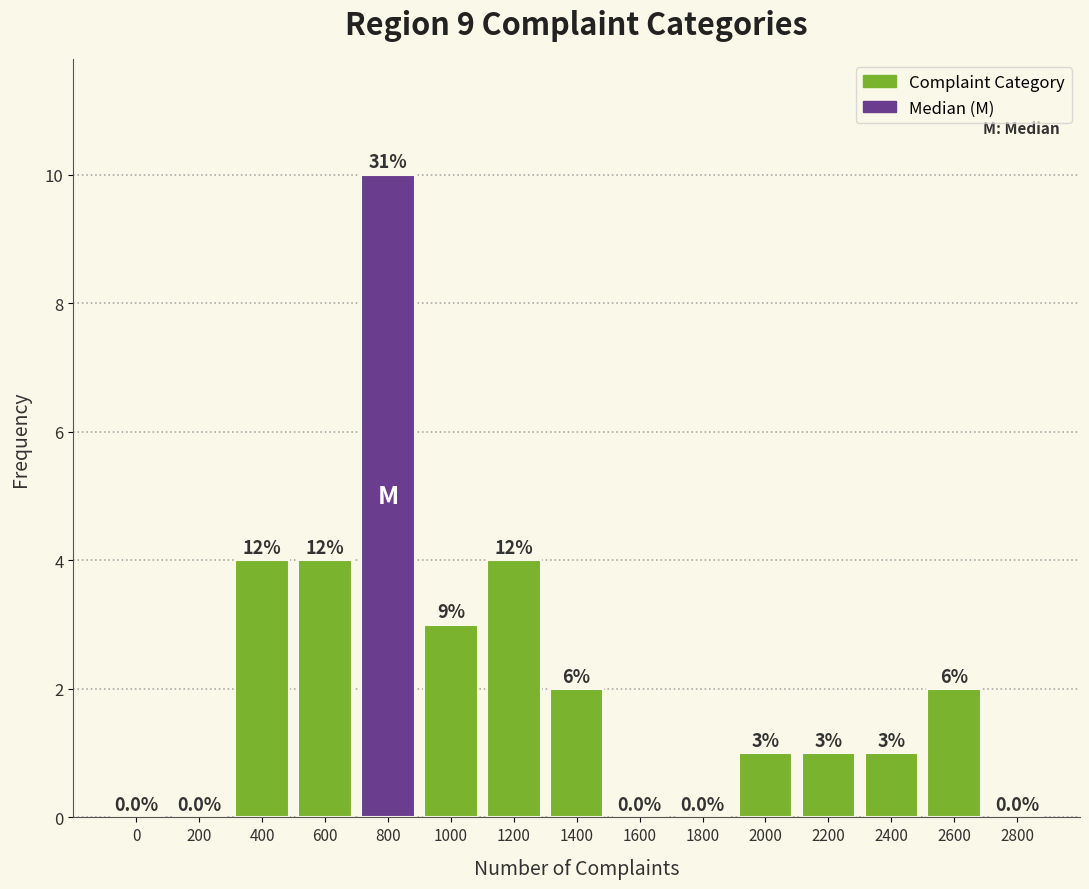

Reading left to right, transcribe all the data shown in this chart.

0=0	200=0	400=4	600=4	800=10	1000=3	1200=4	1400=2	1600=0	1800=0	2000=1	2200=1	2400=1	2600=2	2800=0